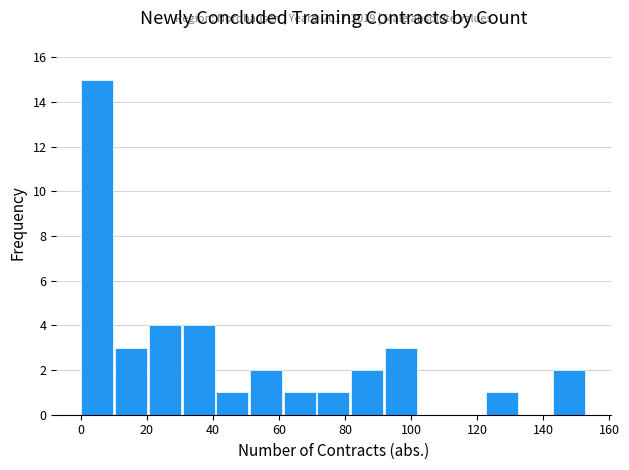

Which range on the x-axis has the tallest bar?

0.0 to 10.2